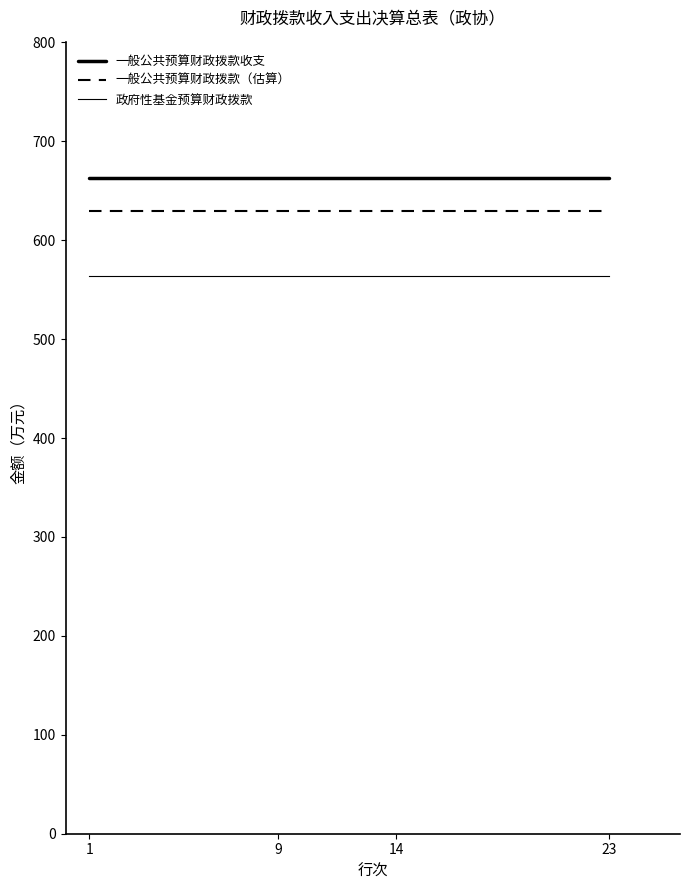

Which has a higher value, 9 or 1?

9